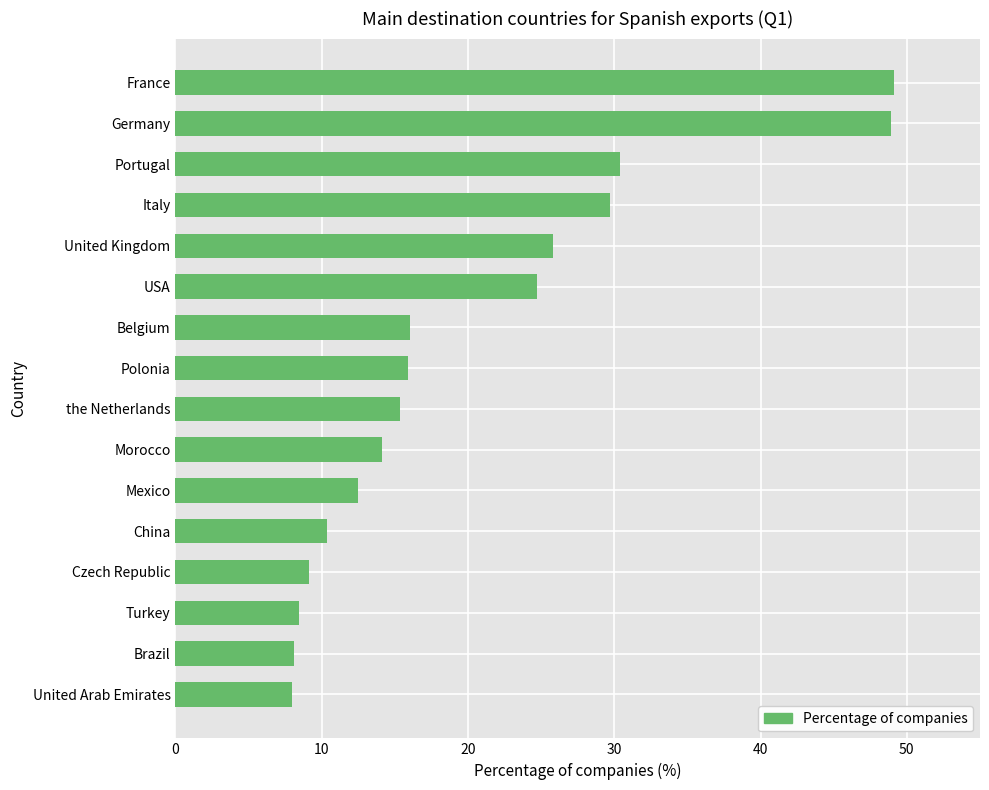

True or false: the data shows 10.9 at Polonia.

False